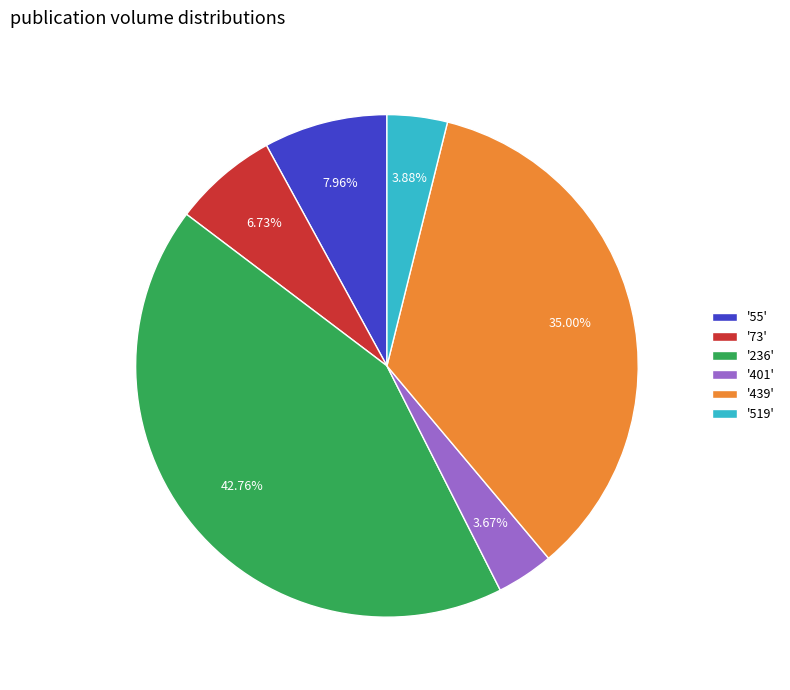

Does any single category account for the majority?

No